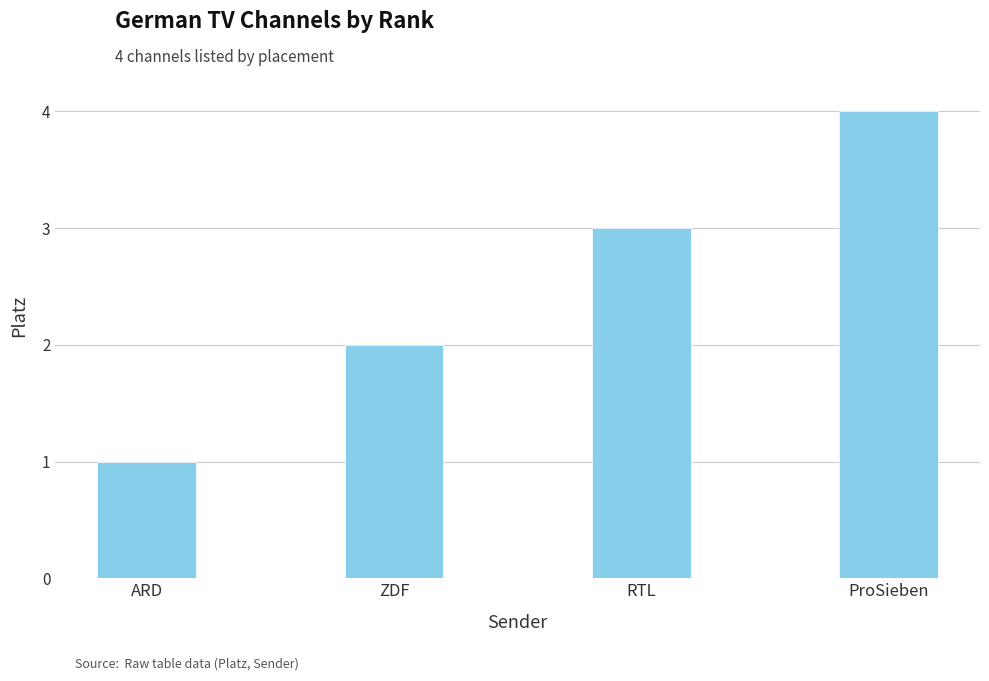

Which category has the lowest value across all series?

ARD